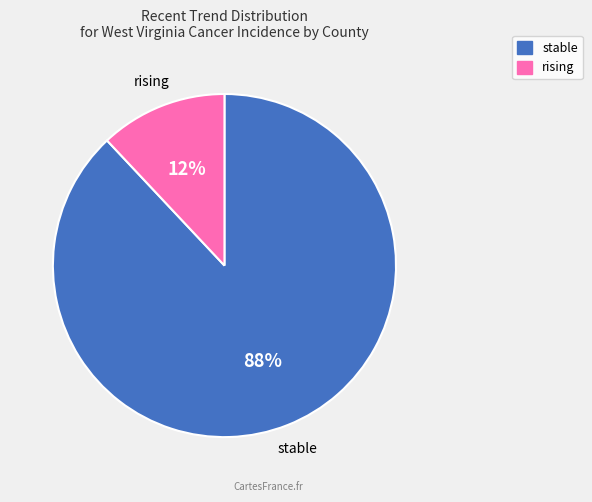

What is the largest slice in the pie chart?

stable